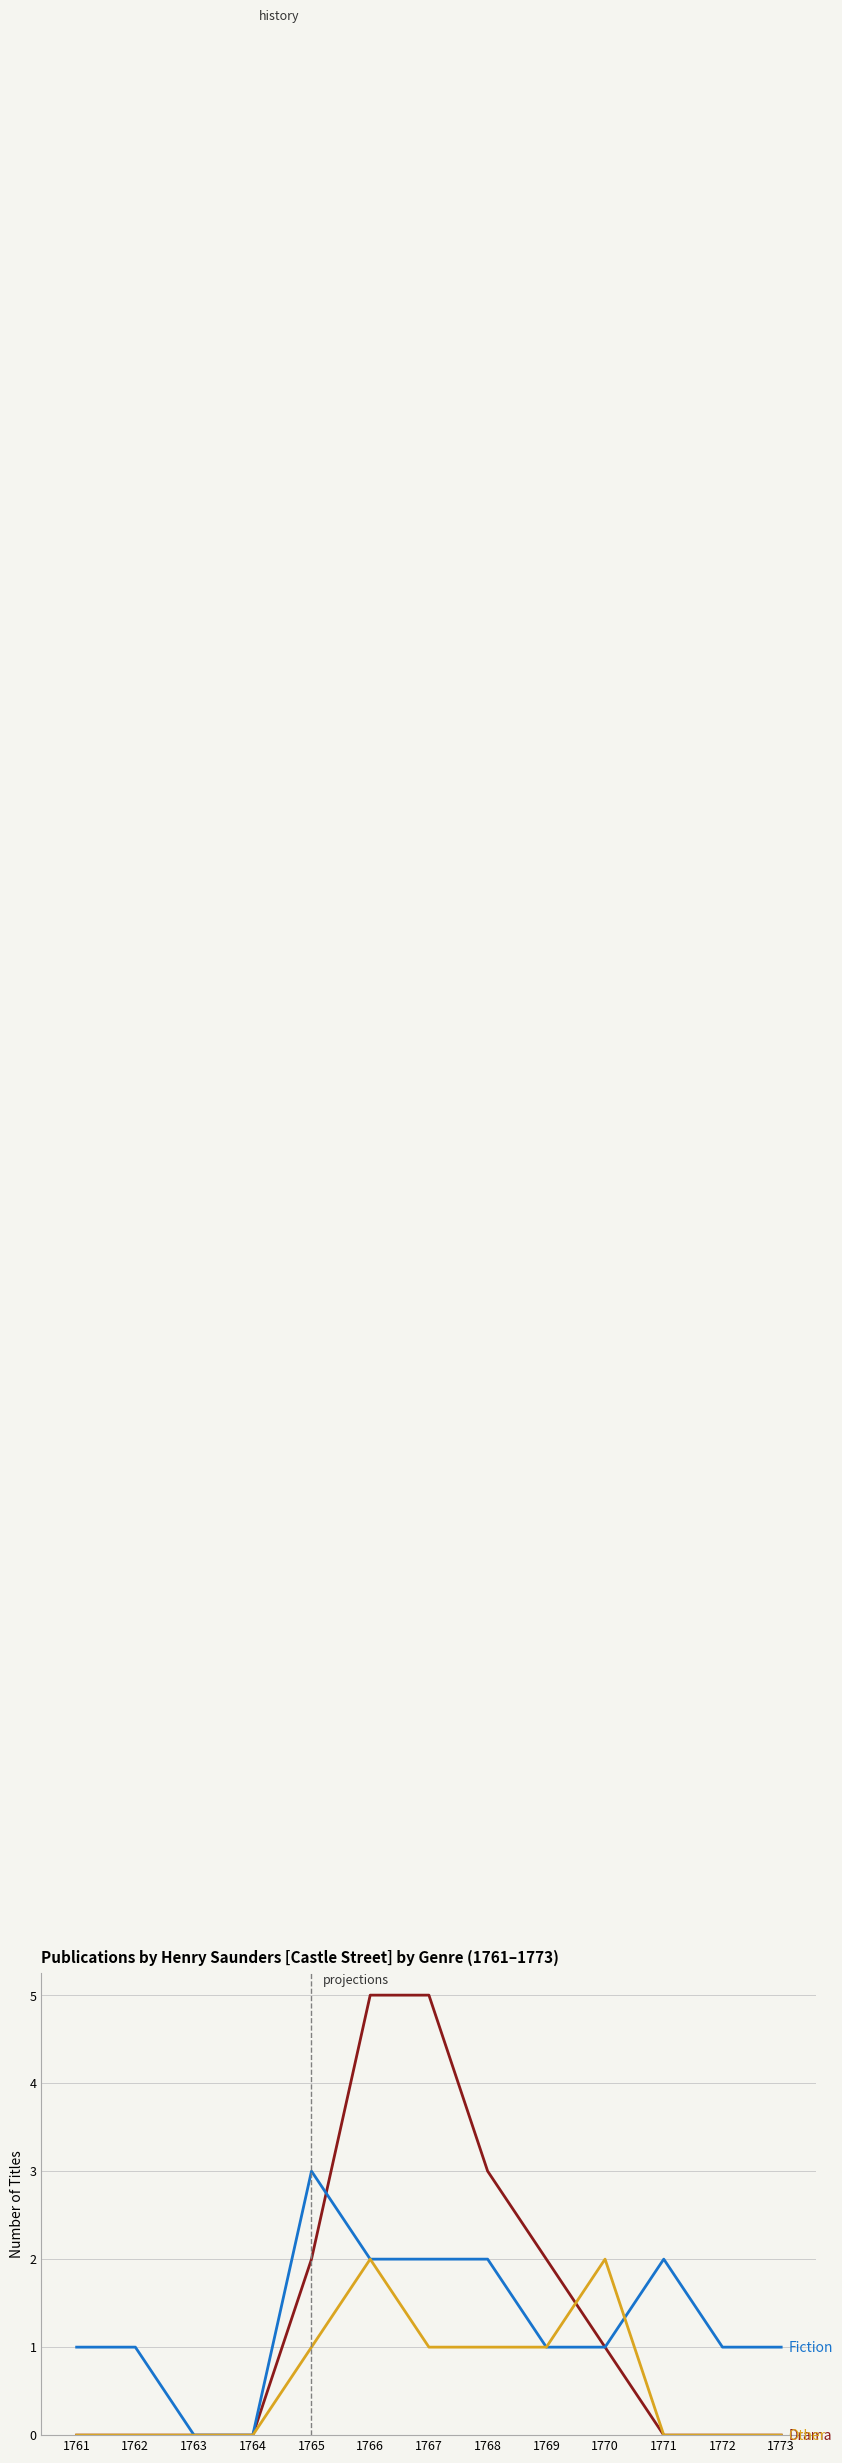

What is the greatest value displayed?

5